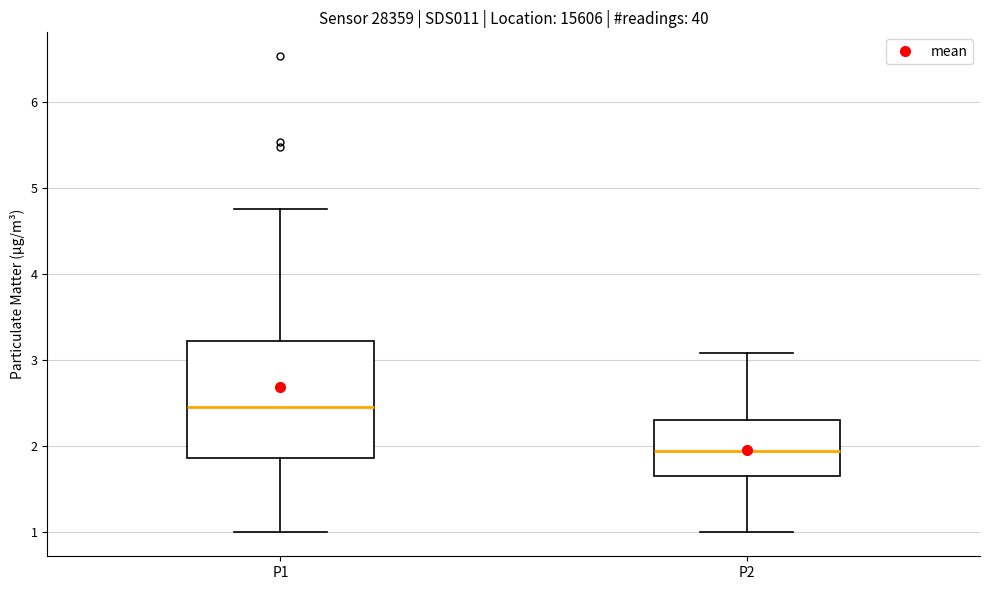

Reading left to right, read every box against the y-axis: the position of its median line, the range the box covers, and the ends of its whiskers. The values are not printed on the chart, so give them approximately, as read against the axis.

P1: median 2.5, box 1.9 to 3.2, whiskers 1.0 to 4.8
P2: median 2.0, box 1.7 to 2.3, whiskers 1.0 to 3.1